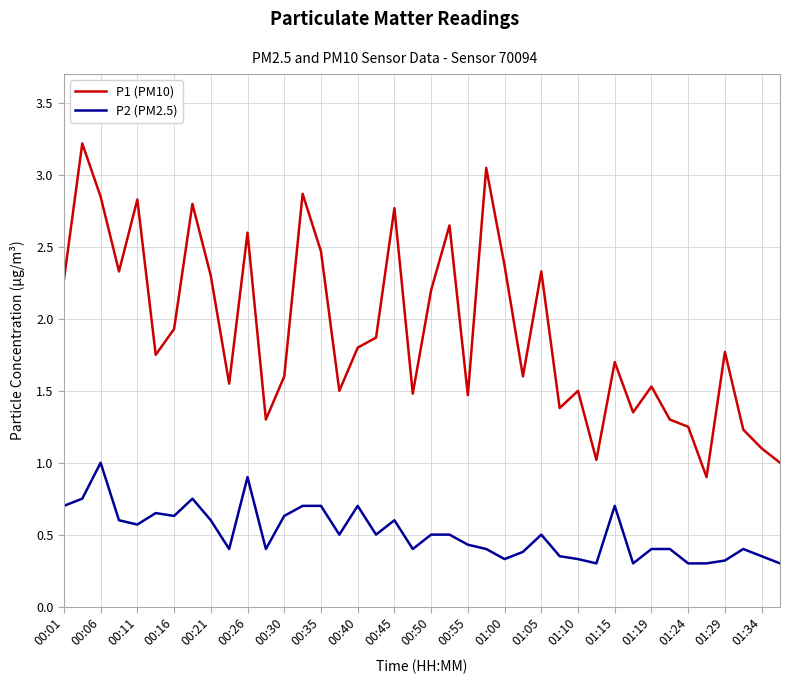

What is the highest value of the P1 (PM10) series?

3.2